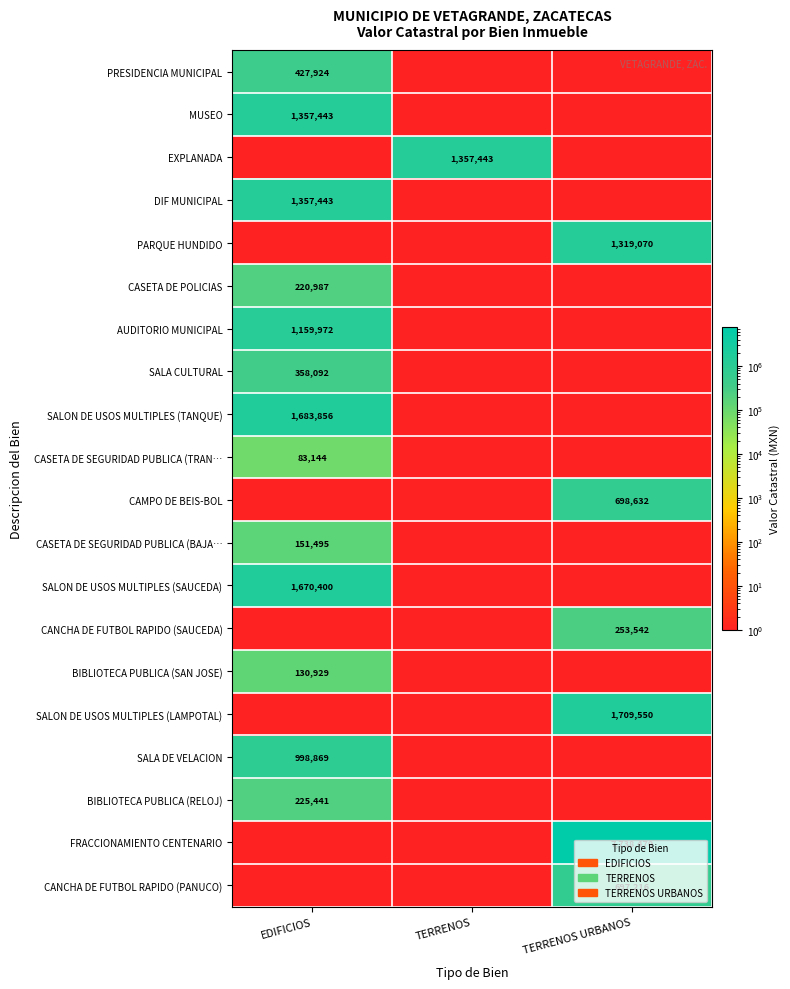

Is it true that CANCHA DE FUTBOL RAPIDO (PANUCO) equals 697216 at TERRENOS URBANOS?

True